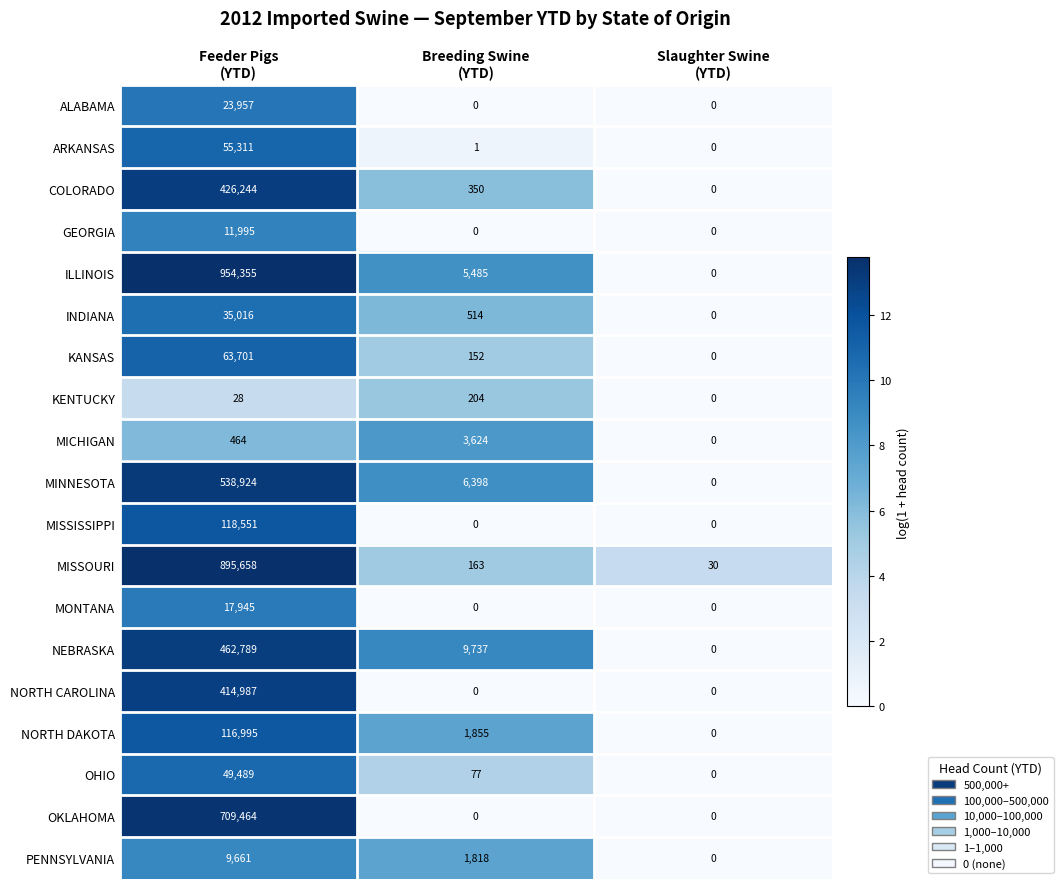

Which series has the largest range (max minus min)?

ILLINOIS